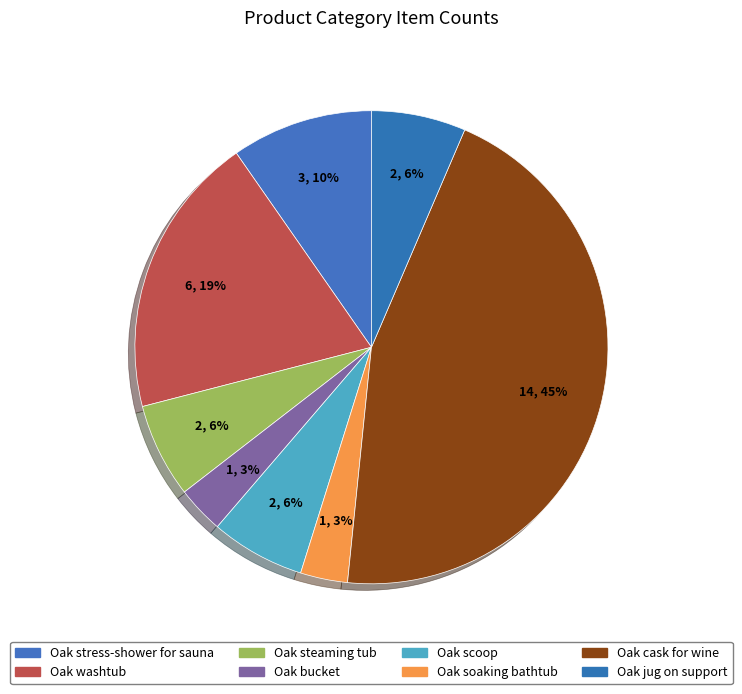

To the nearest percent, what is the combined percentage of Oak cask for wine and Oak jug on support?

52%